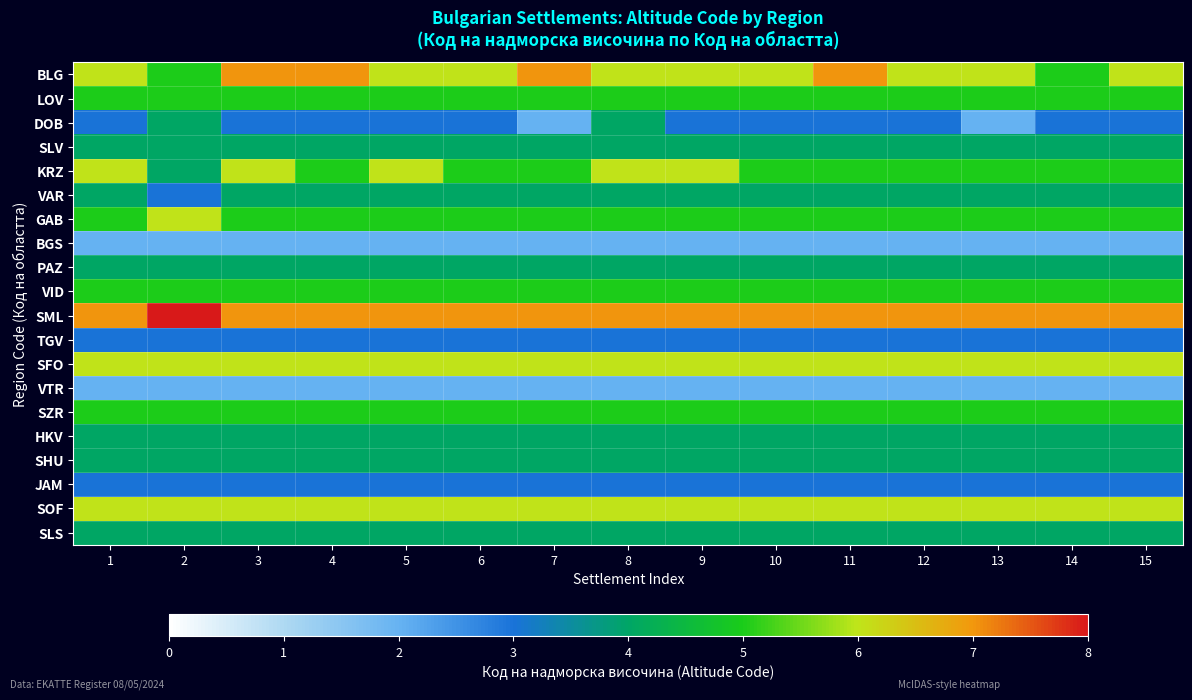

Which series has the largest total across all categories?

SML